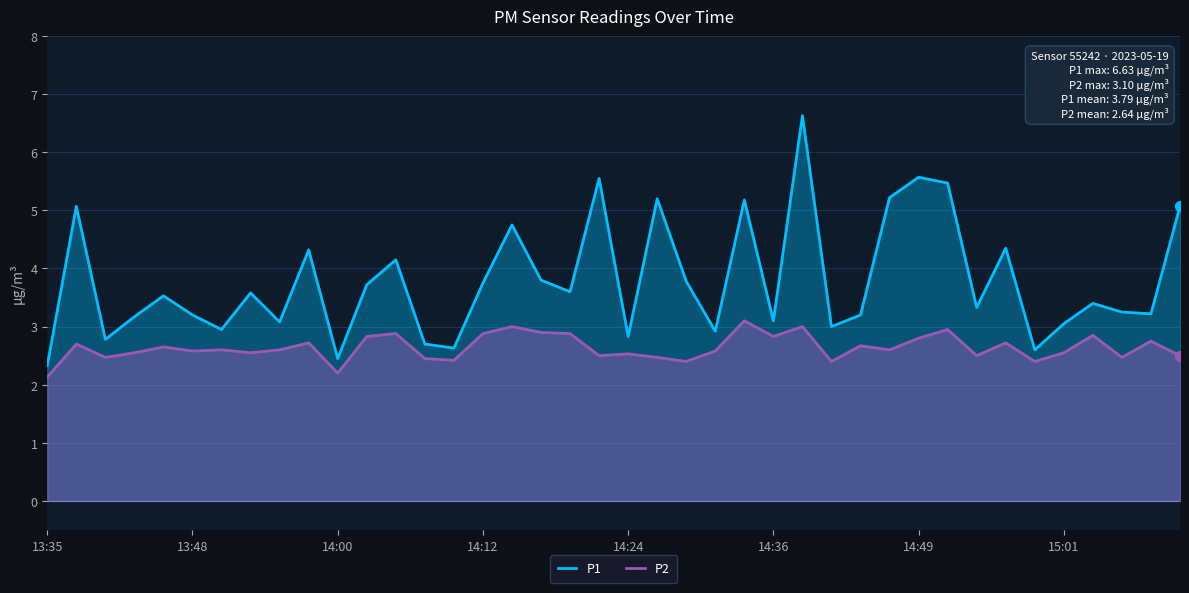

Which series has the widest spread of Y values?

P1